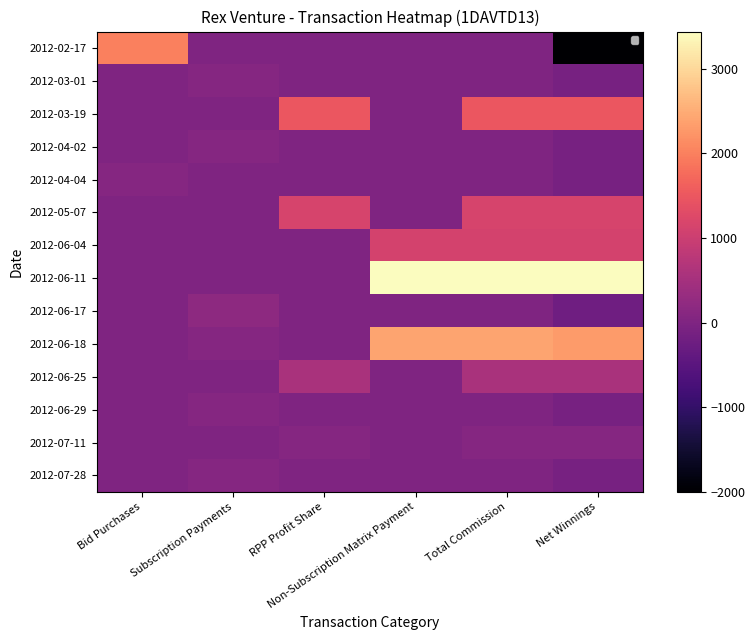

At how many categories does at least one series exceed -1416?

6